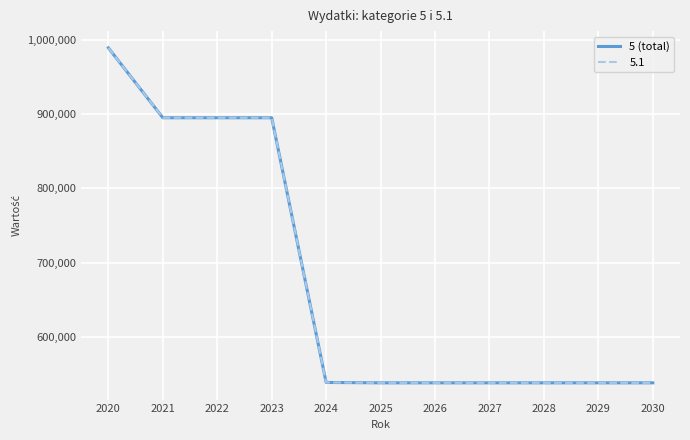

Which label corresponds to the largest value in the chart?

2020